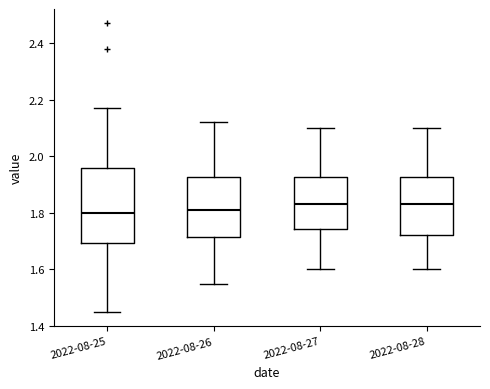

Which box is the tallest, from its lower edge to its upper edge?

2022-08-25